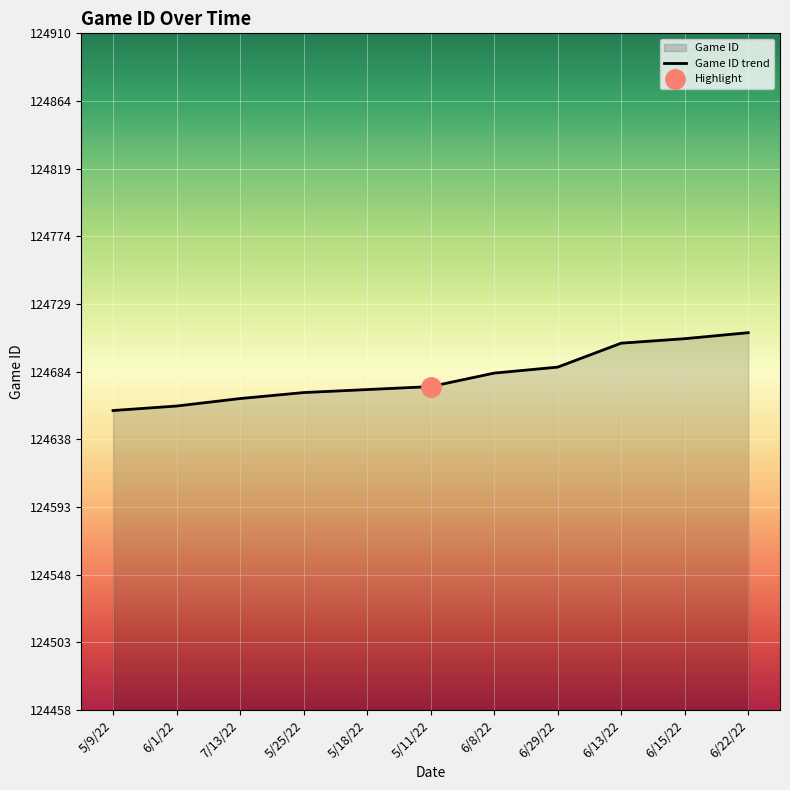

True or false: the data has more than 0 interior local peaks.

False